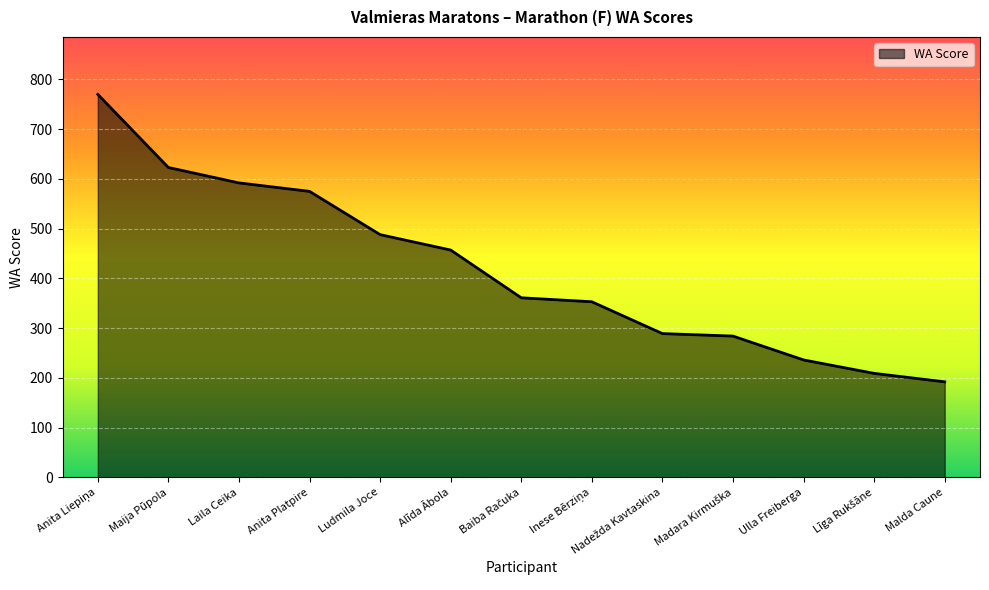

How many lines are shown in the chart?

1